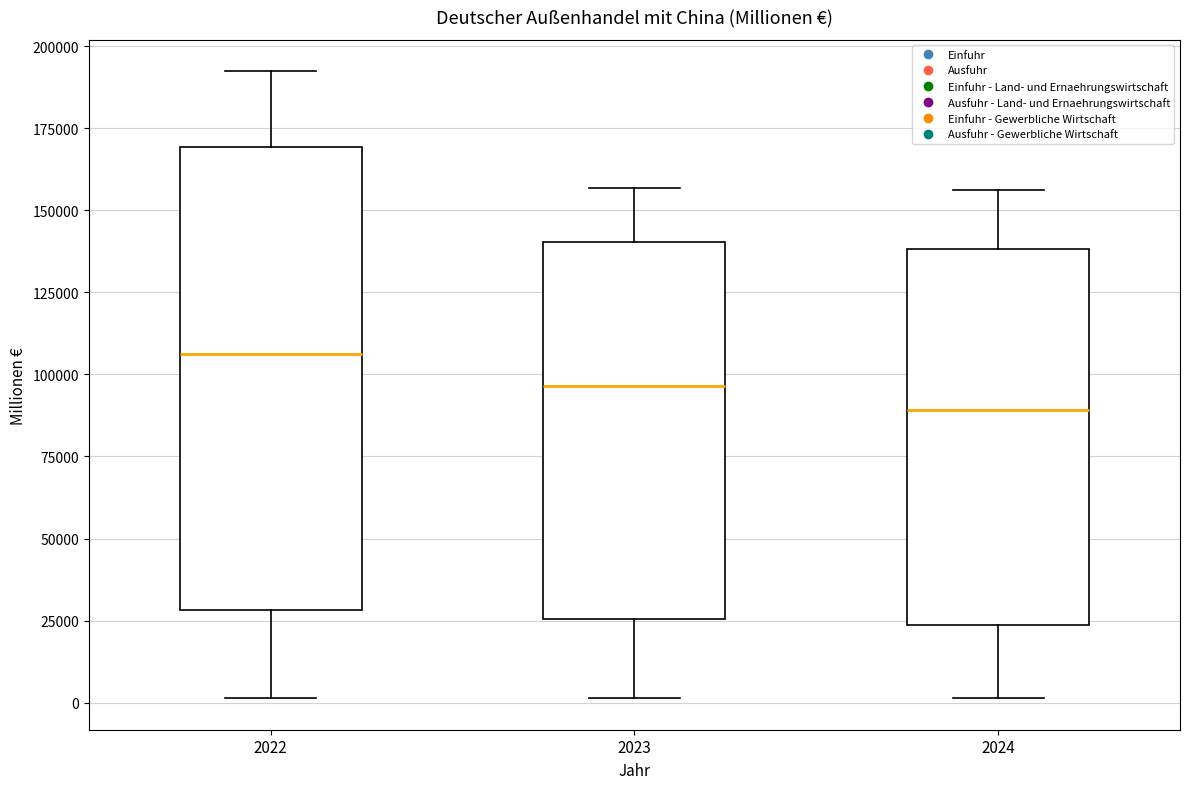

Where is the upper edge of the box at x = 2024 on the y-axis? The values are not printed on the chart, so give them approximately, as read against the axis.

140000